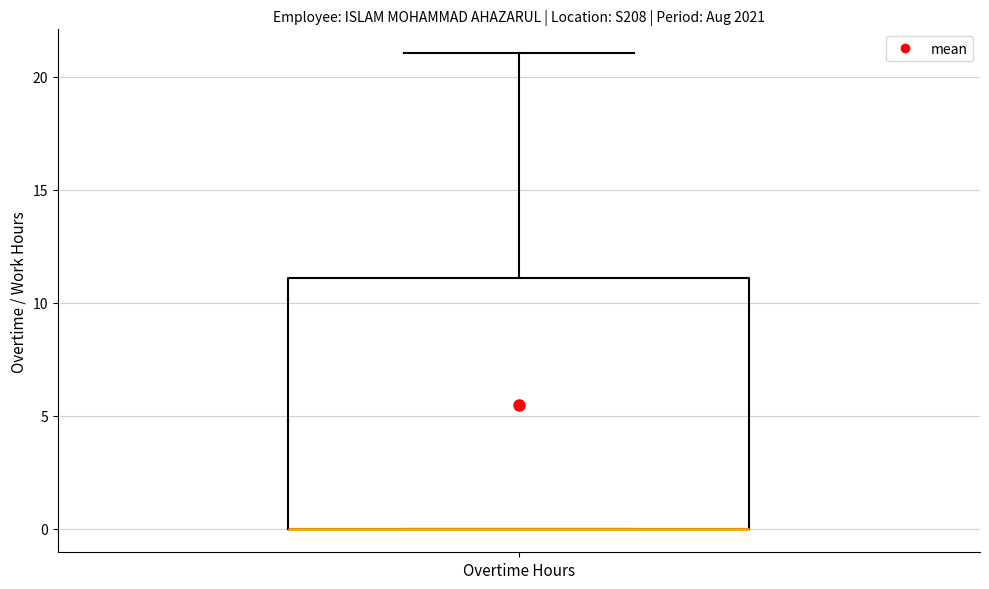

Read this box plot against the y-axis: the position of the median line, the range covered by the box, and the ends of both whiskers. The values are not printed on the chart, so give them approximately, as read against the axis.

median 0 (drawn on the box's lower edge), box 0 to 11, whiskers 0 to 21